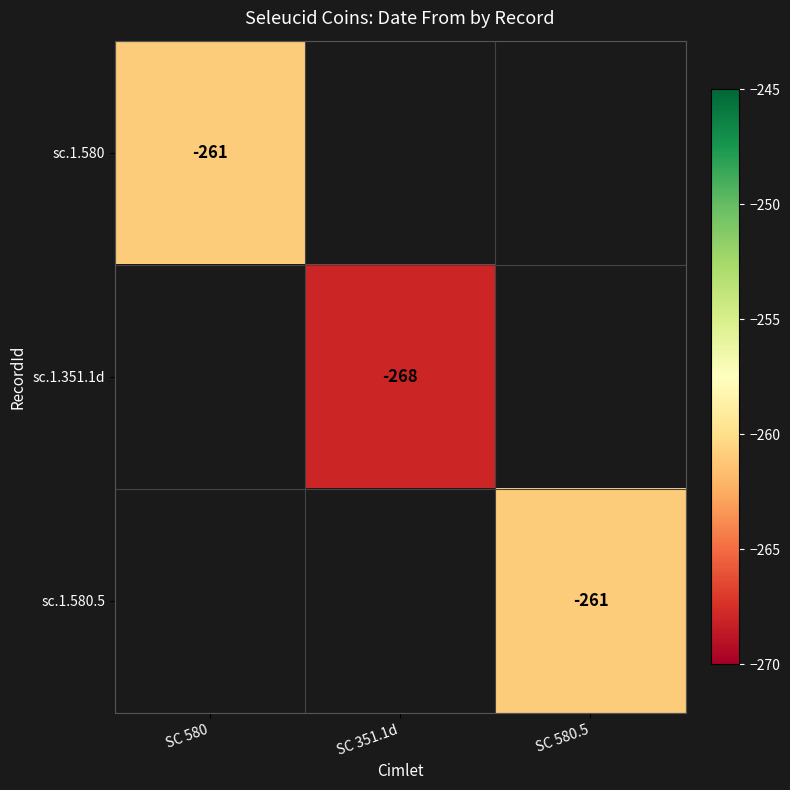

The sc.1.580.5 series shows -142 at SC 580.5. True or false?

False